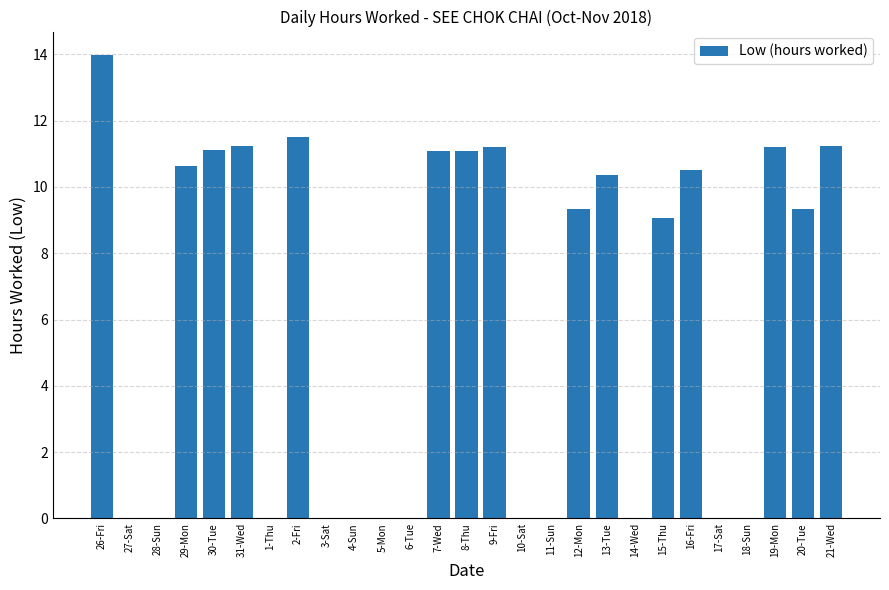

Are the bars horizontal?

No